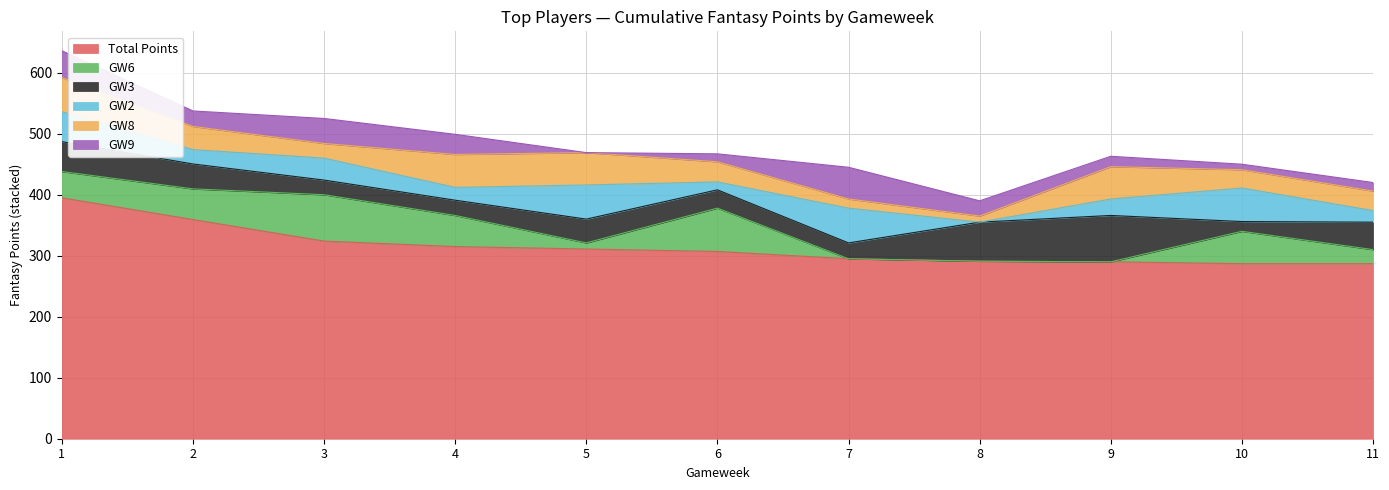

Between 5 and 6, which series saw the biggest shift?

GW6